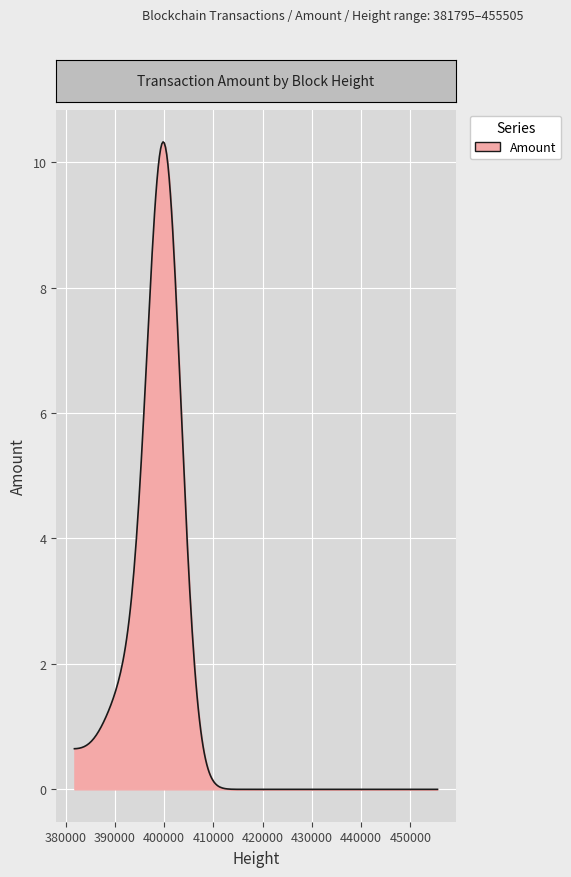

What is the average value?

1.4